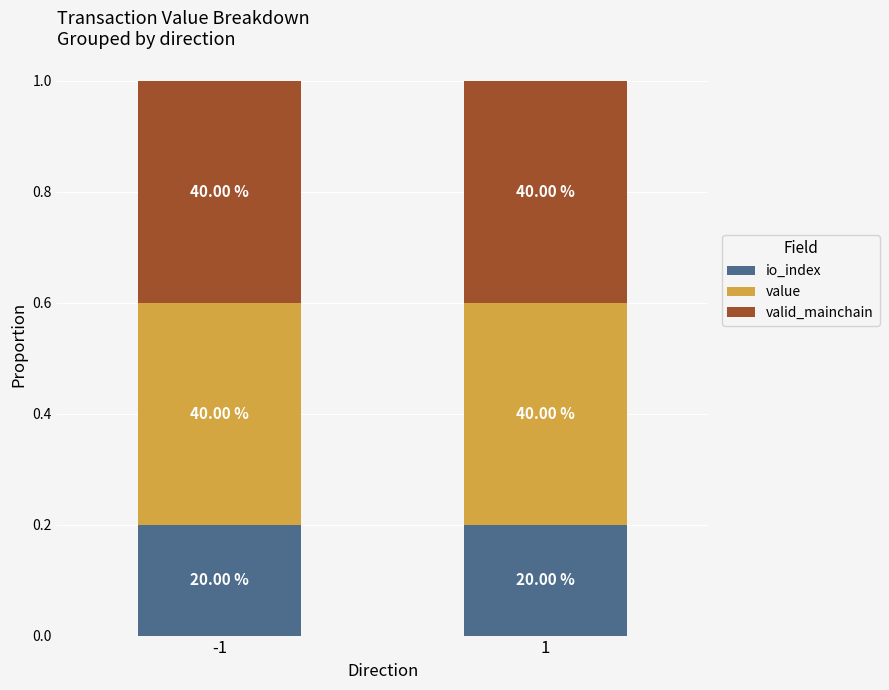

What are all the series names shown in the legend?

io_index, value, valid_mainchain